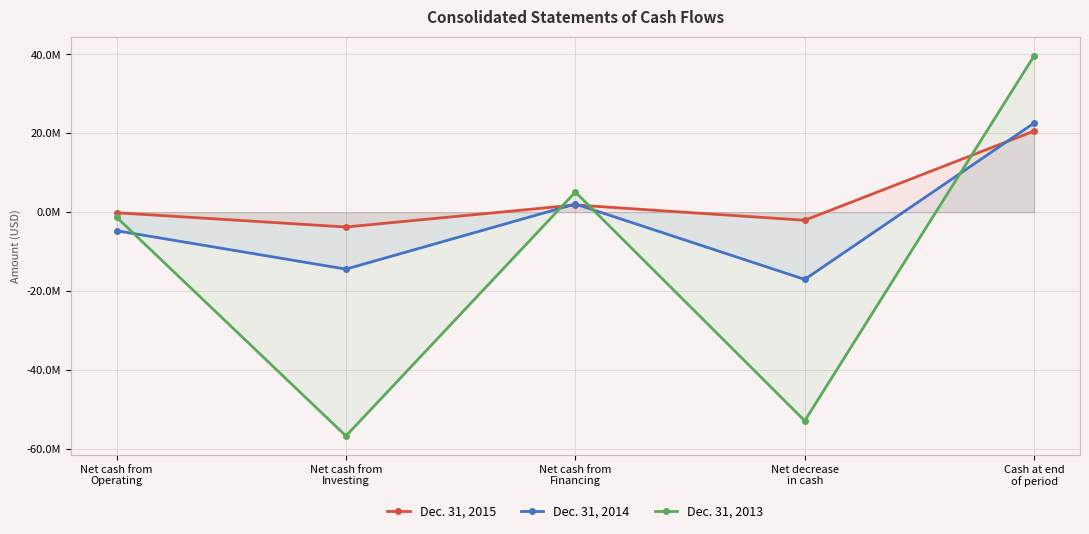

The Dec. 31, 2015 series shows 33707374 at Cash at end
of period. True or false?

False